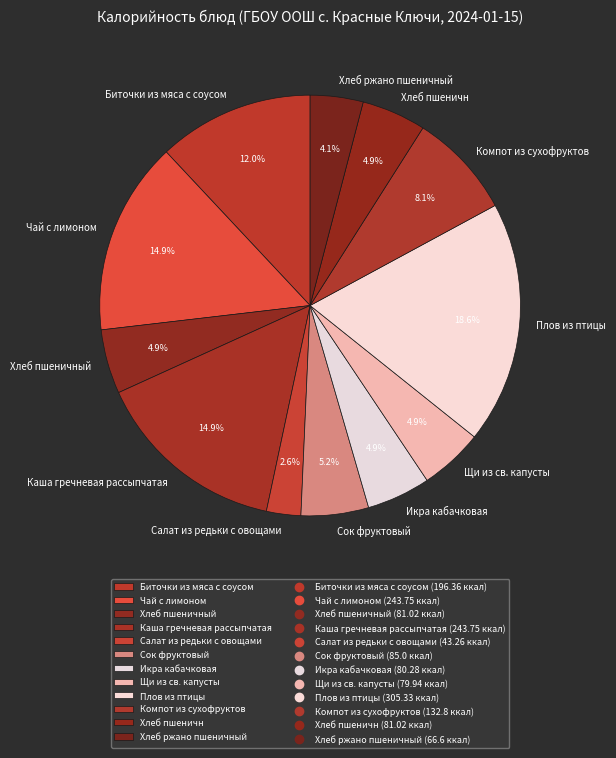

To the nearest percent, what percentage of the pie is Компот из сухофруктов?

8%